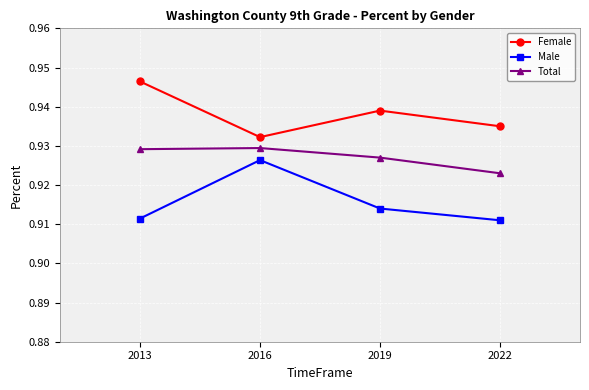

Count the number of data series in this chart.

3